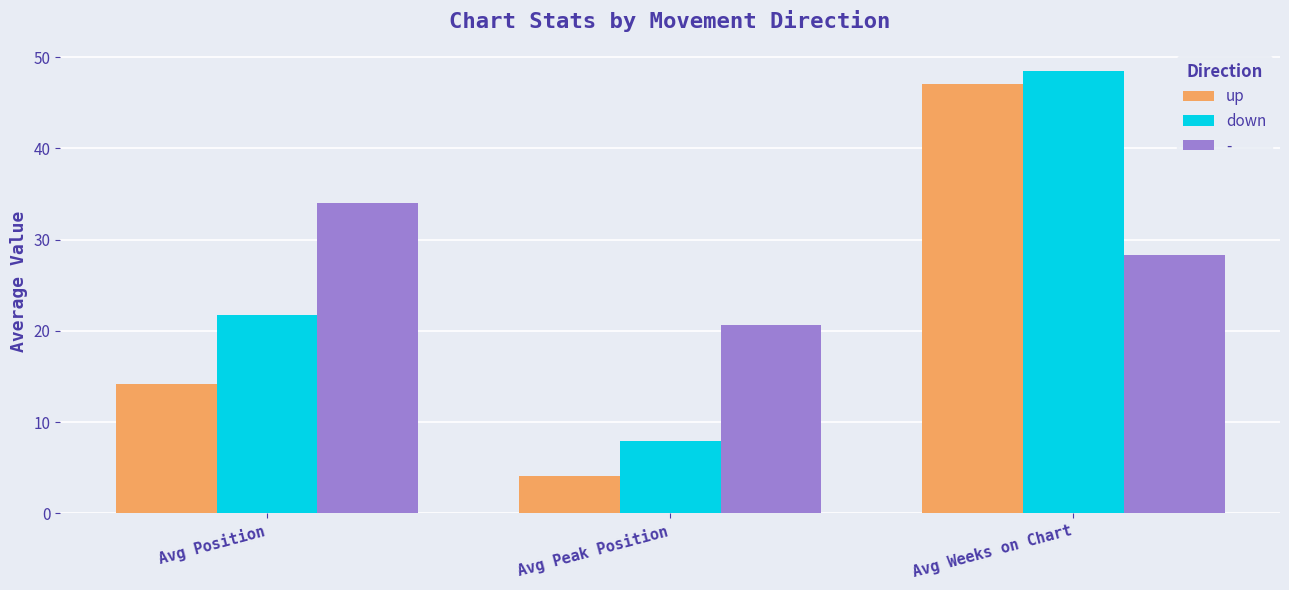

True or false: up has a value of 14.1 at Avg Position.

True